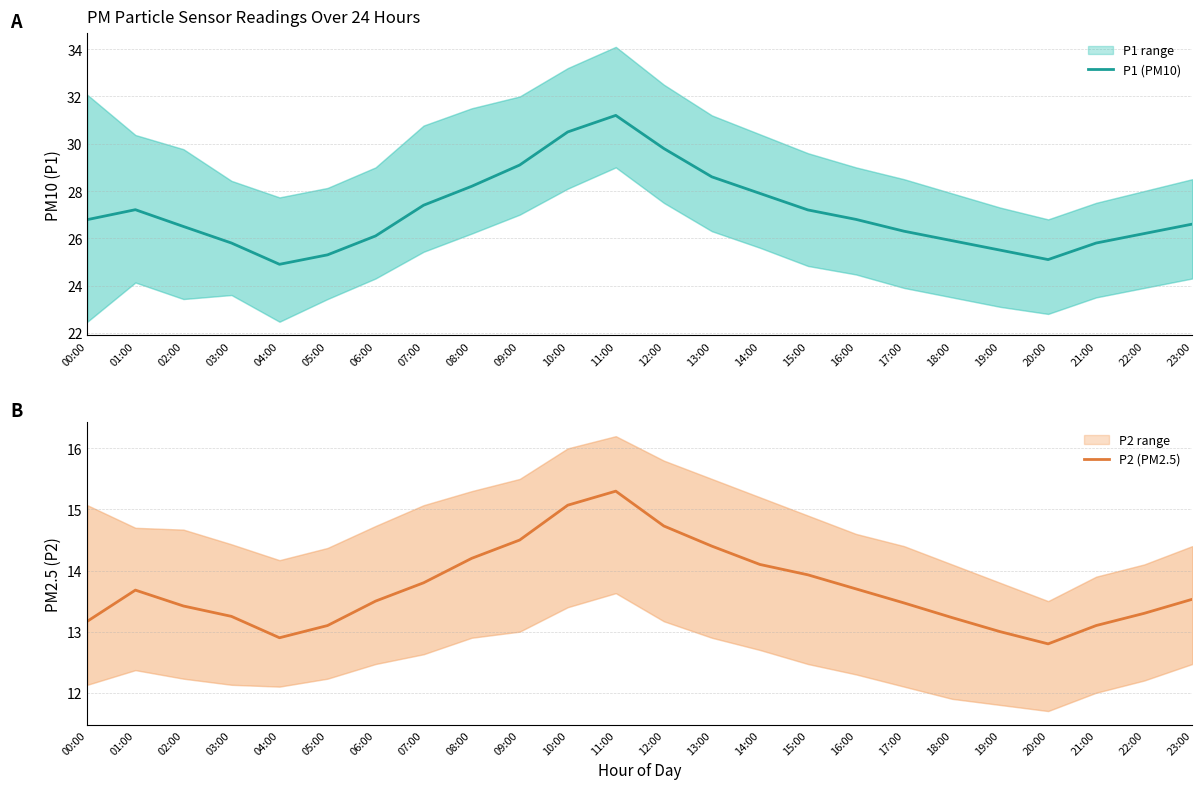

True or false: P1 (PM10) and P2 (PM2.5) cross at least once.

False